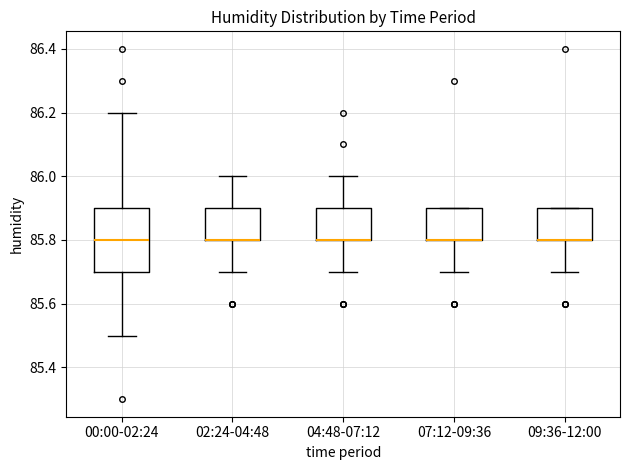

Reading left to right, transcribe this box plot: for each box, give where its median line is, the range the box spans, and where its two whiskers end, as read against the y-axis. The values are not printed on the chart, so give them approximately, as read against the axis.

00:00-02:24: median 85.8, box 85.7 to 85.9, whiskers 85.5 to 86.2
02:24-04:48: median 85.8 (drawn on the box's lower edge), box 85.8 to 85.9, whiskers 85.7 to 86.0
04:48-07:12: median 85.8 (drawn on the box's lower edge), box 85.8 to 85.9, whiskers 85.7 to 86.0
07:12-09:36: median 85.8 (drawn on the box's lower edge), box 85.8 to 85.9, whiskers 85.7 to 85.9
09:36-12:00: median 85.8 (drawn on the box's lower edge), box 85.8 to 85.9, whiskers 85.7 to 85.9